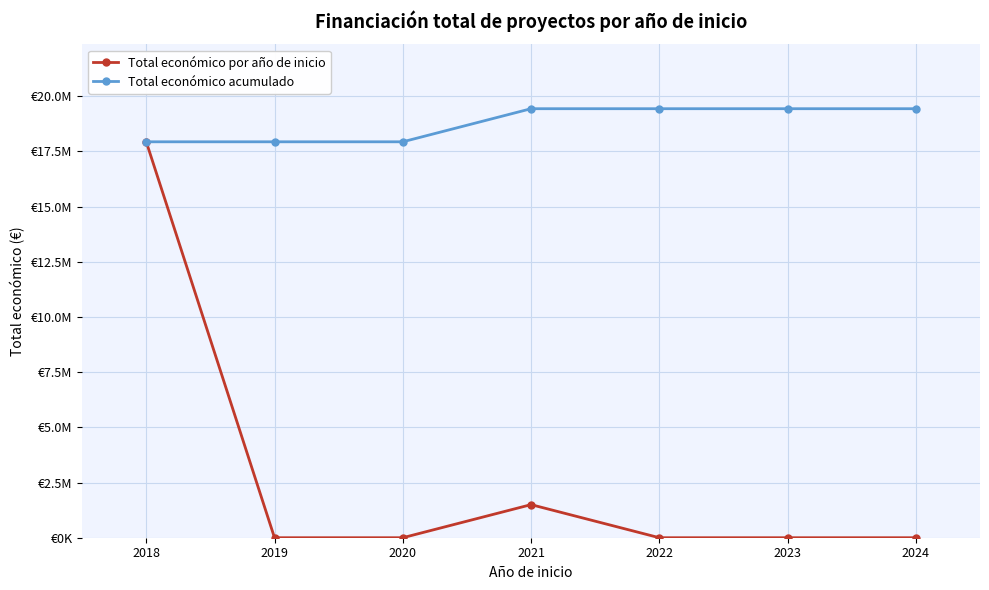

Is this an area chart (filled region under the line)?

No